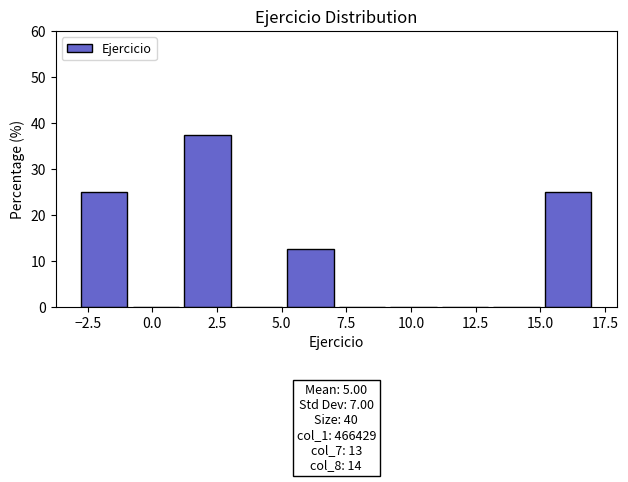

Read against the x-axis, roughly where is the centre of the tallest bar?

2.0